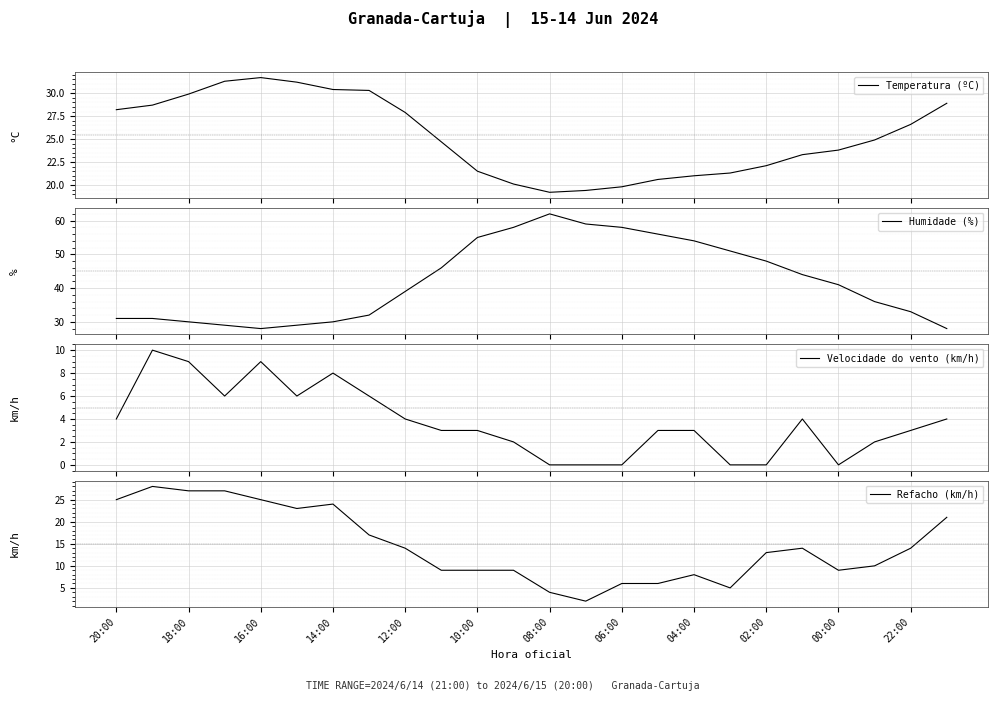

Where is Velocidade do vento (km/h) nearest to the value 5?

20:00